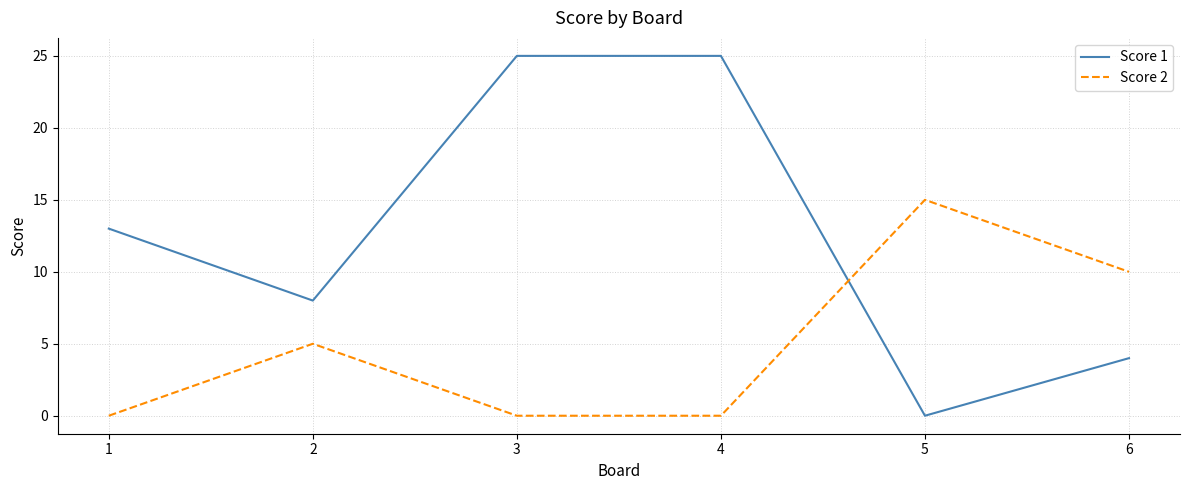

How many values in the Score 1 series are below 13?

3